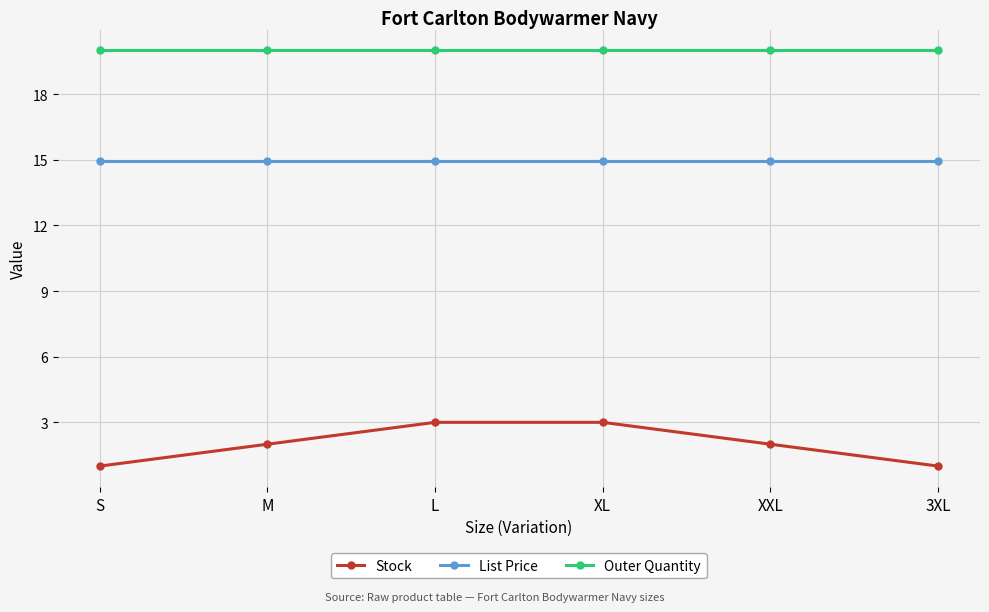

List the series in order of their peak value, highest first.

Outer Quantity, List Price, Stock